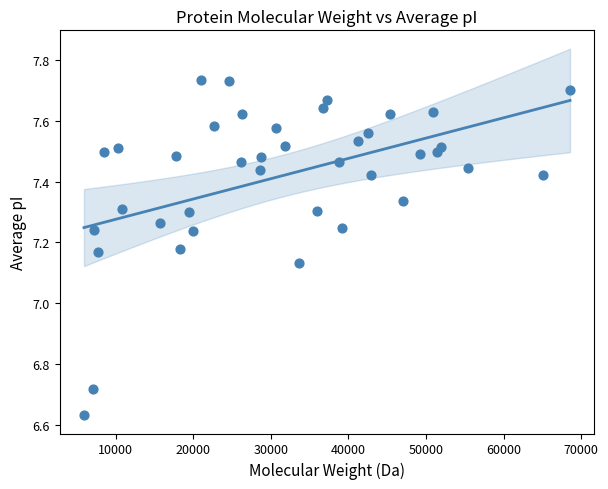

What is the range of Y values (max minus min)?

1.1